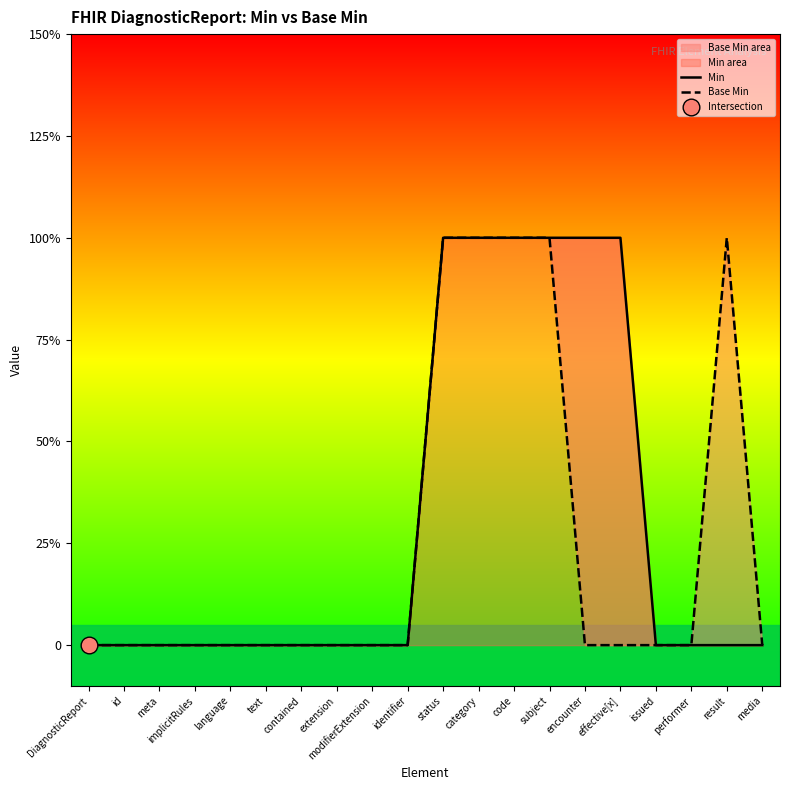

What is the difference between the Min values at effective[x] and issued?

1